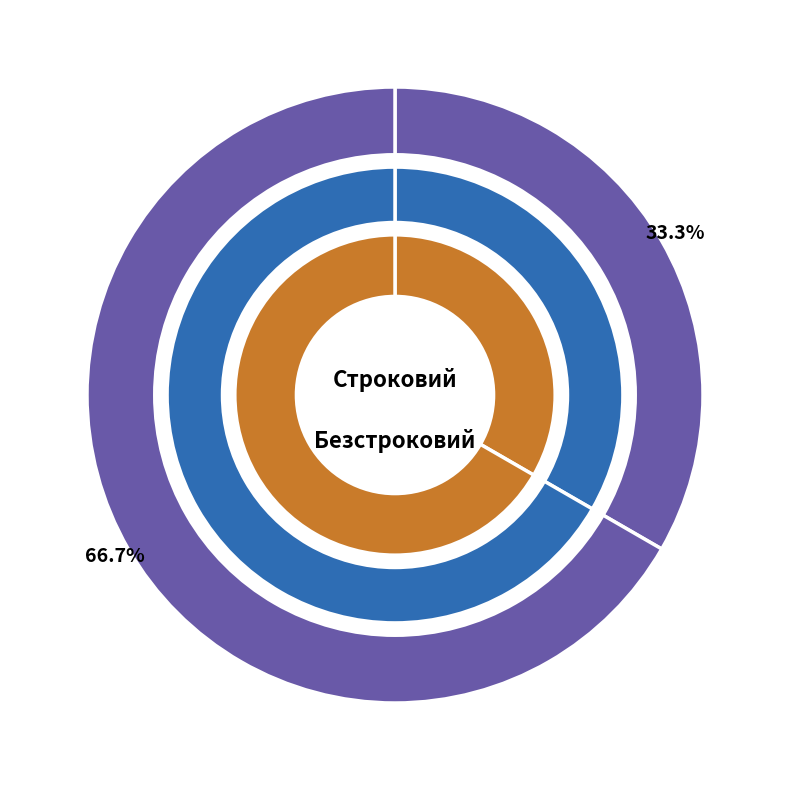

What percentage do Строковий and Безстроковий together represent?

100.0%